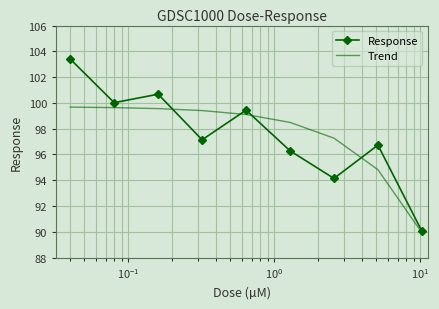

At how many categories does at least one series exceed 93?

8